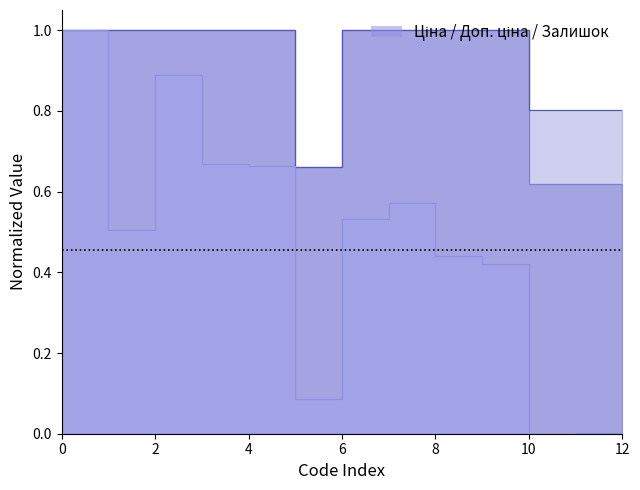

Between 271712227 and 271712105, which is larger?

271712227